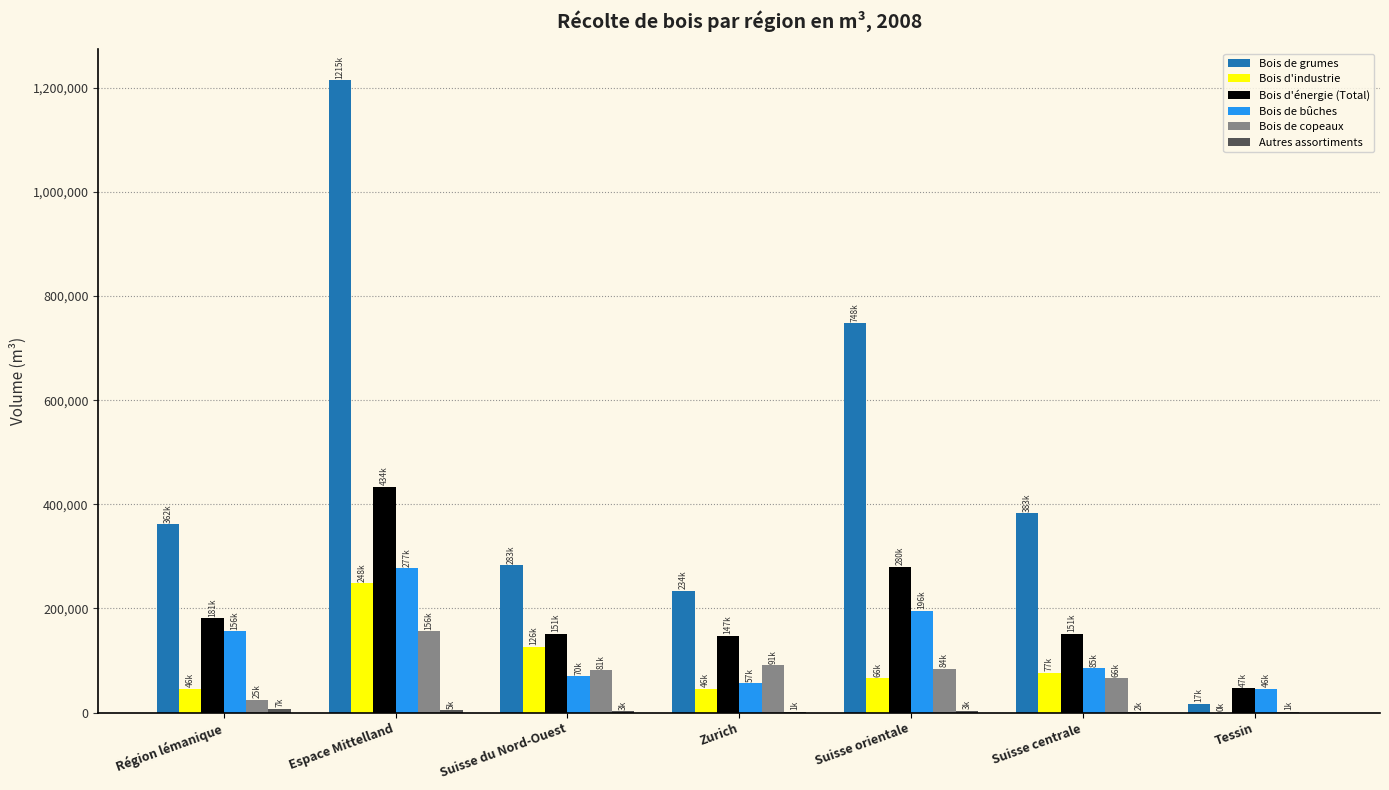

What is the maximum value for Bois d'énergie (Total)?

433802